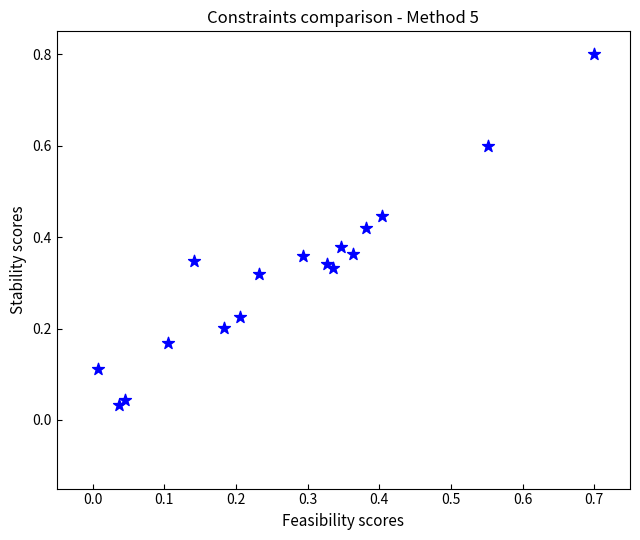

What is the range of Y values (max minus min)?

0.8